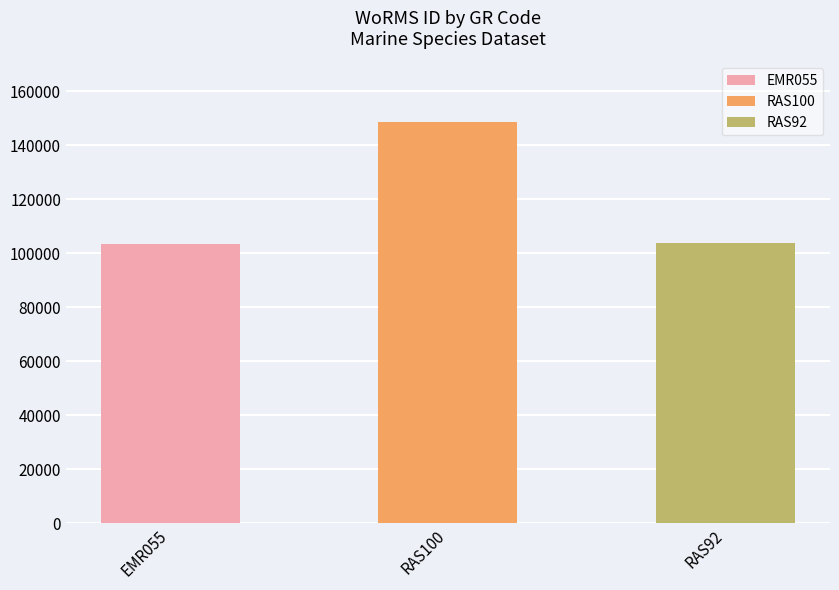

What is the smallest value displayed?

103471